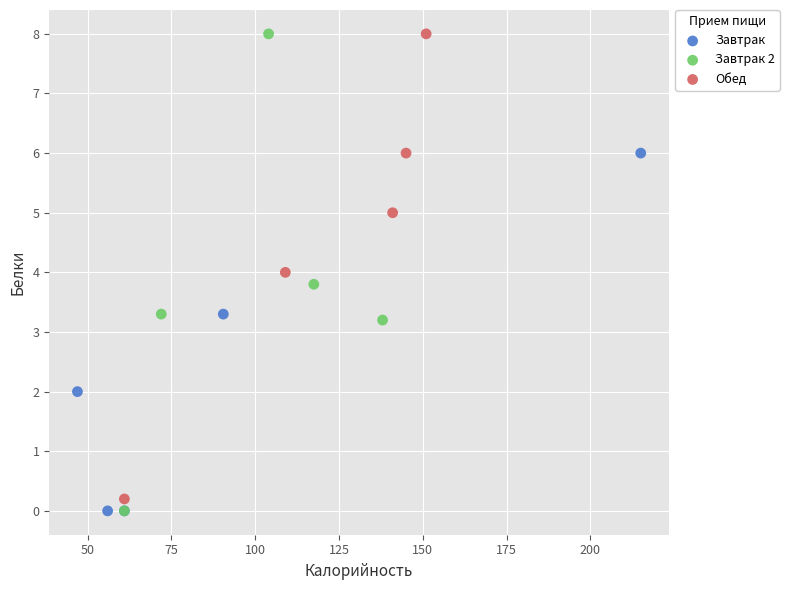

Which series has the largest Y range (max minus min)?

Завтрак 2